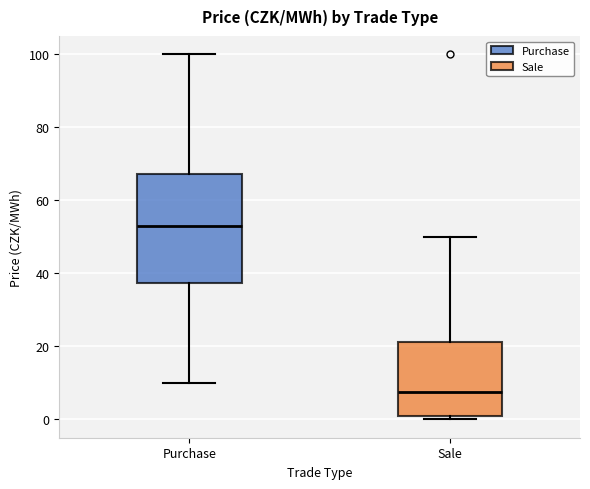

Reading left to right, transcribe this box plot: for each box, give where its median line is, the range the box spans, and where its two whiskers end, as read against the y-axis. The values are not printed on the chart, so give them approximately, as read against the axis.

Purchase: median 54, box 38 to 68, whiskers 10 to 100
Sale: median 8, box 0 to 22, whiskers 0 (just below the box's lower edge) to 50